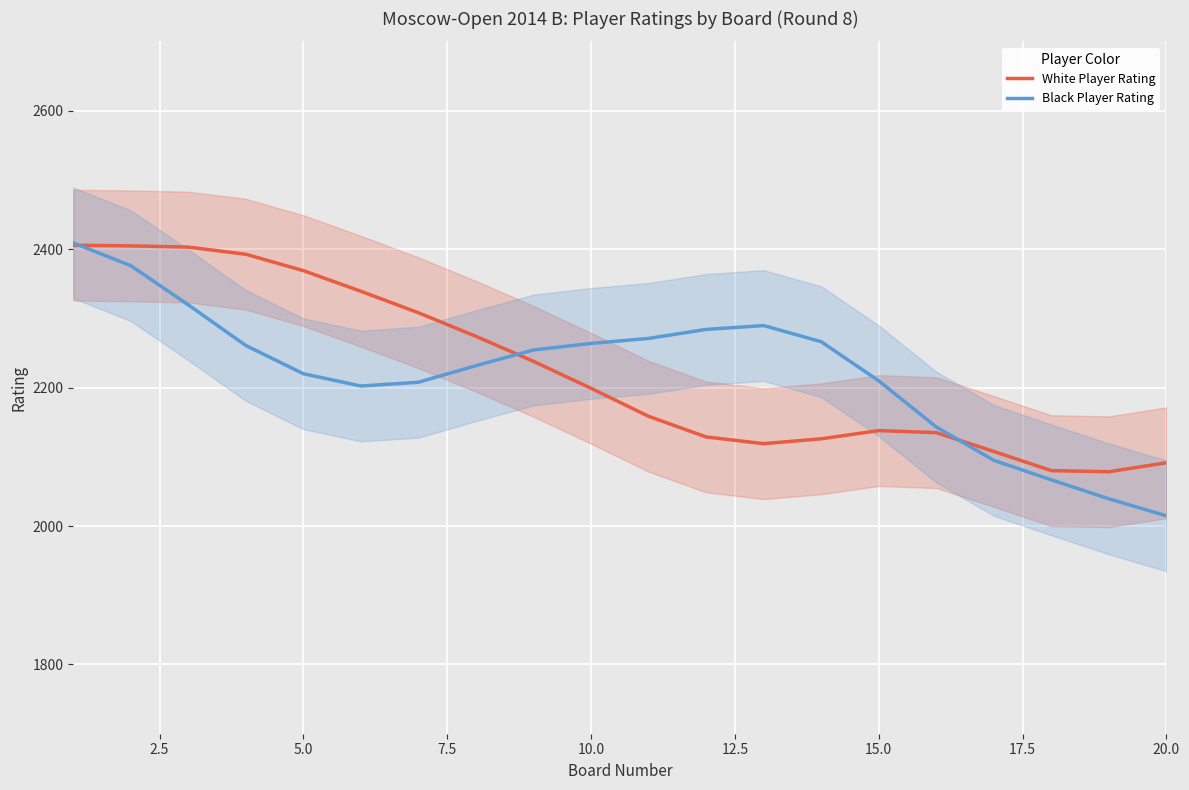

Which category has the lowest value in the Black Player Rating series?

20.0